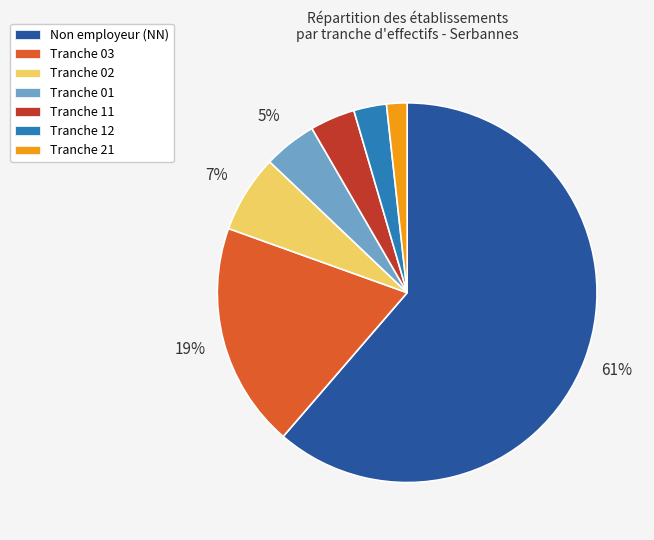

How many slices are in this pie chart?

7